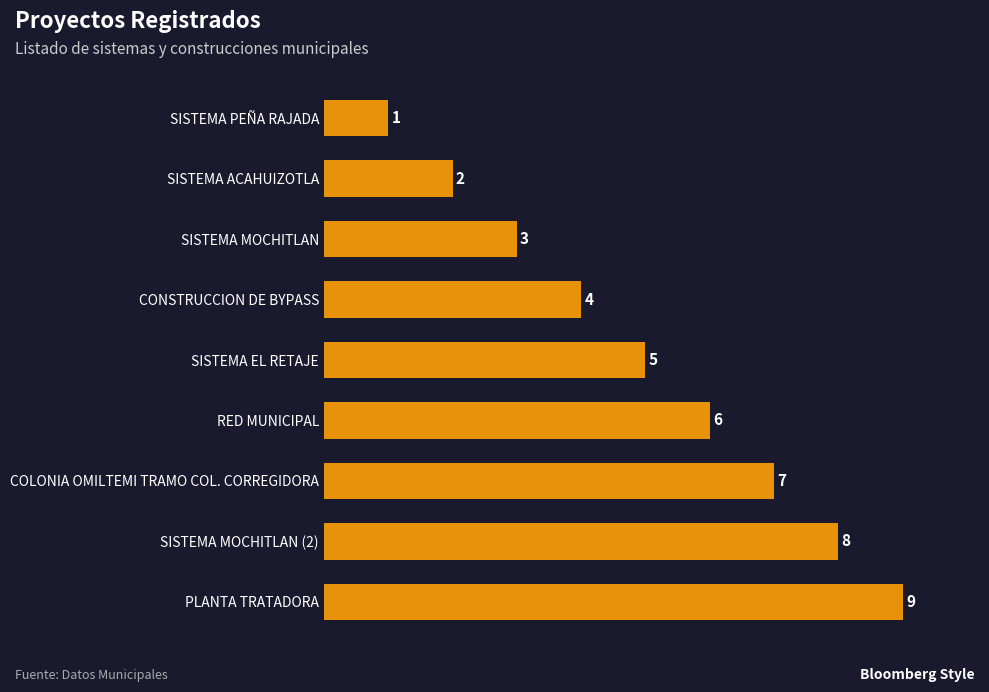

Approximately how many times larger is the value at RED MUNICIPAL compared to SISTEMA EL RETAJE?

1.2